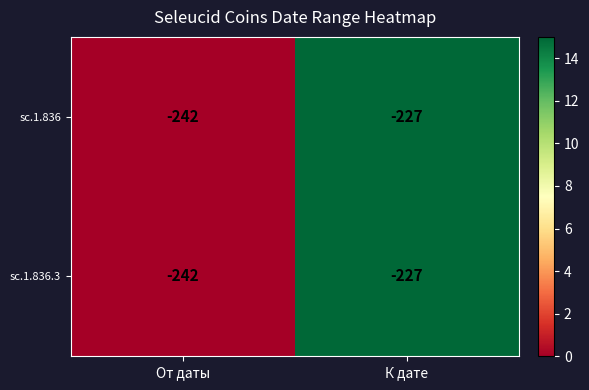

List the labels in order of sc.1.836.3 value, largest first.

К дате, От даты